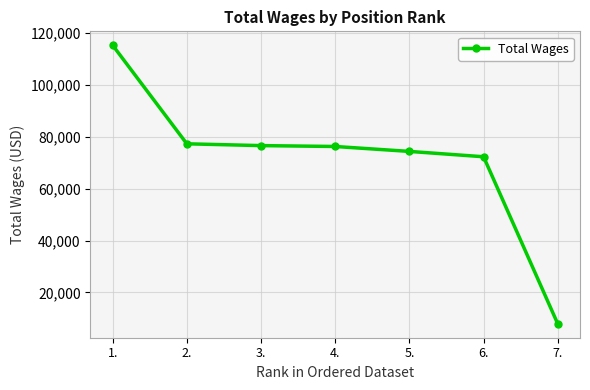

What is the label of the 3rd point from the left?

3.